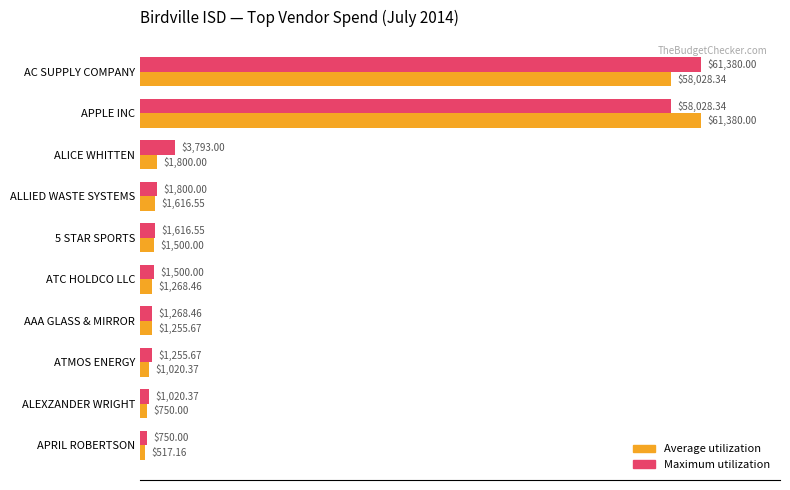

At which category does the chart reach its minimum across all series?

APRIL ROBERTSON